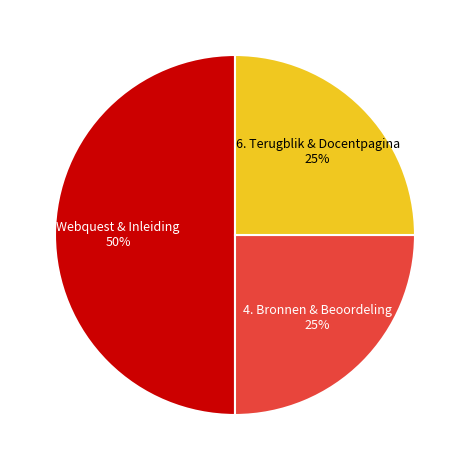

To the nearest percent, what is the difference between the largest and smallest slice percentages?

25%